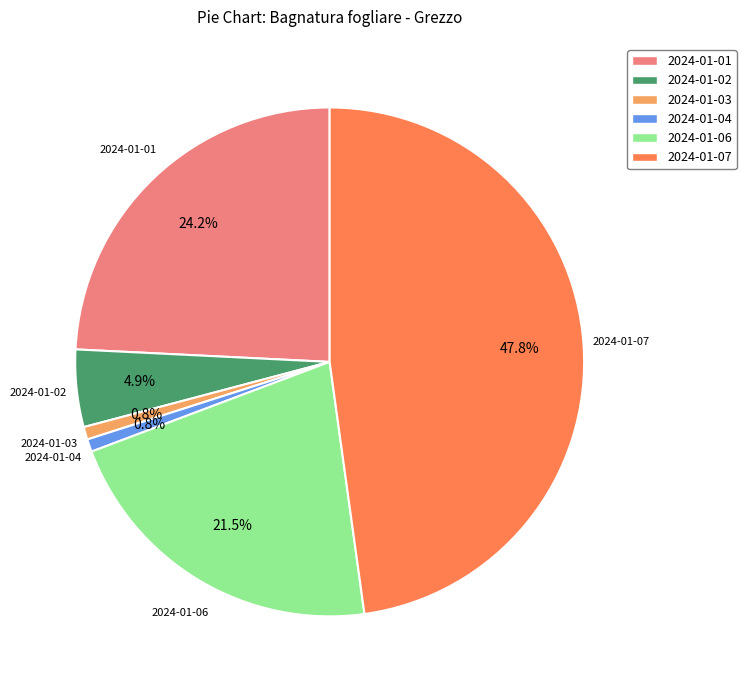

How many slices are in this pie chart?

6